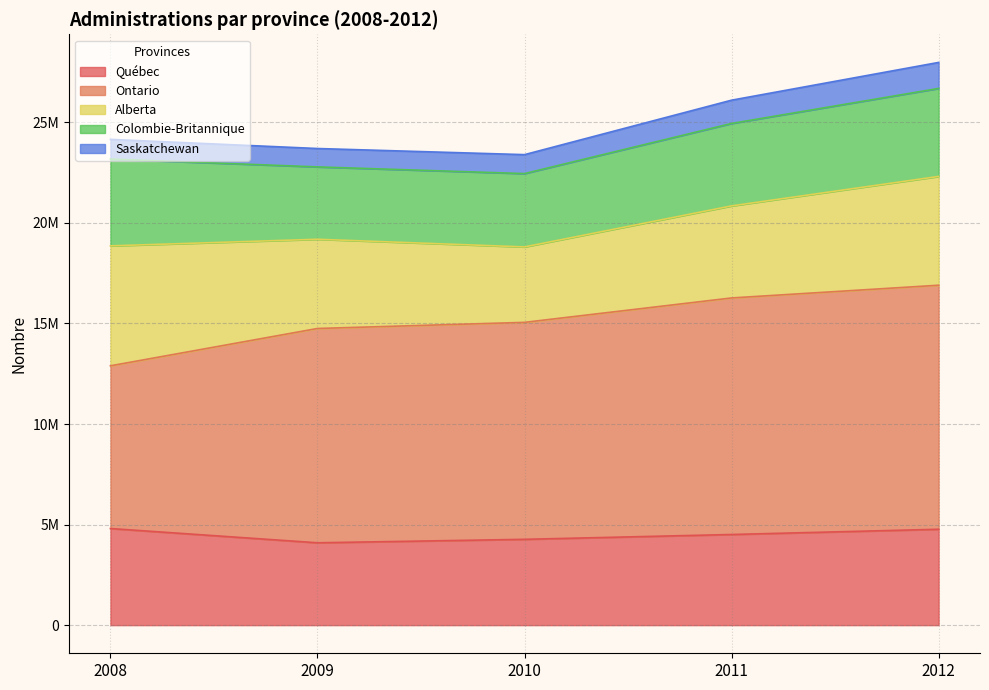

In Québec, how many points are lower than both neighbors (excluding endpoints)?

1